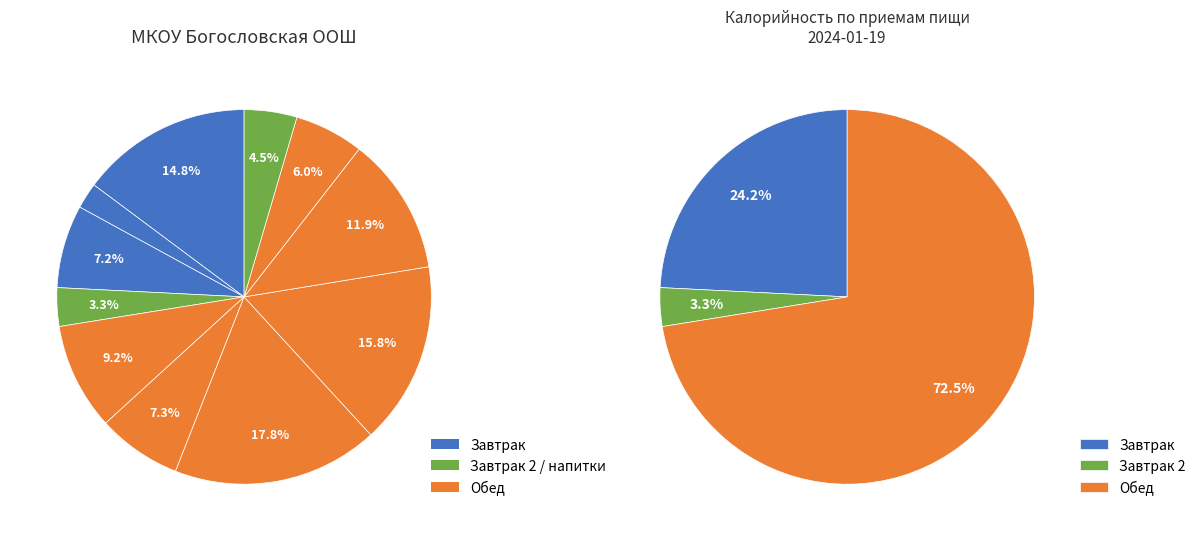

What percentage is the Обед (гуляш) slice, to the nearest percent?

16%